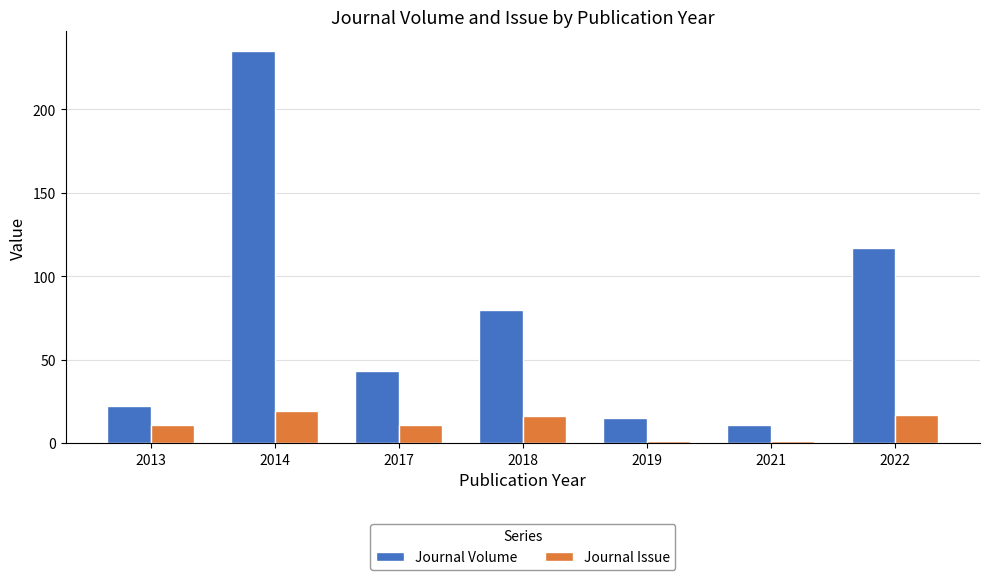

The value of Journal Issue at 2022 is 27. True or false?

False